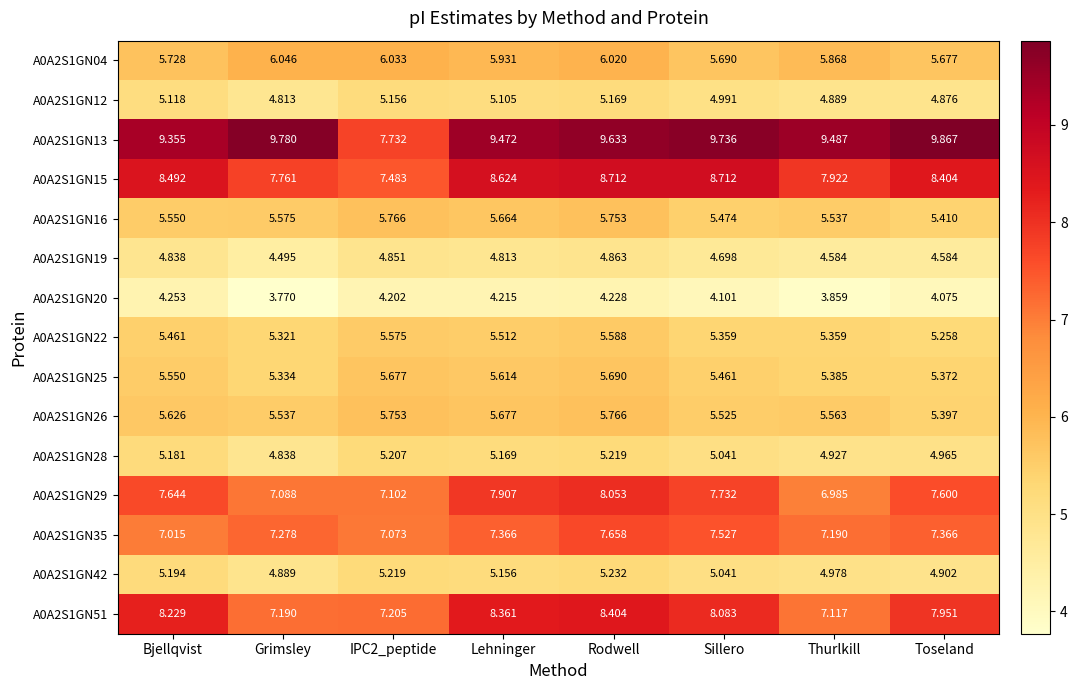

At Thurlkill, list the series in order from largest to smallest.

A0A2S1GN13, A0A2S1GN15, A0A2S1GN35, A0A2S1GN51, A0A2S1GN29, A0A2S1GN04, A0A2S1GN26, A0A2S1GN16, A0A2S1GN25, A0A2S1GN22, A0A2S1GN42, A0A2S1GN28, A0A2S1GN12, A0A2S1GN19, A0A2S1GN20